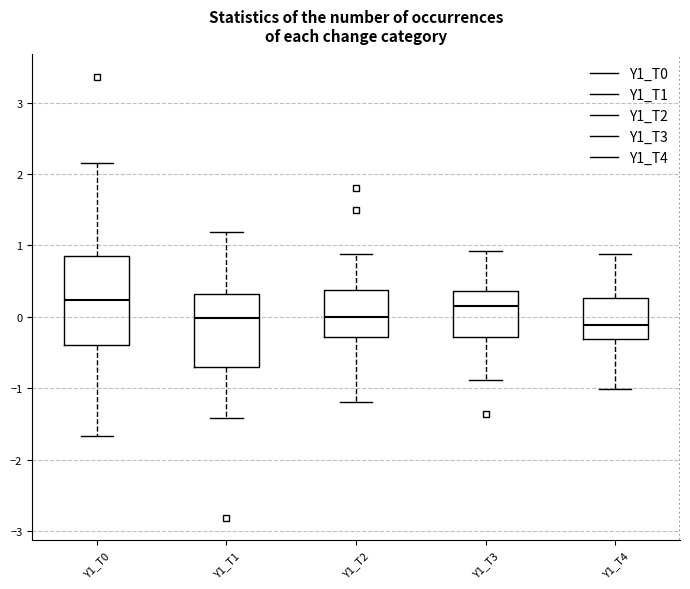

Reading left to right, transcribe this box plot: for each box, give where its median line is, the range the box spans, and where its two whiskers end, as read against the y-axis. The values are not printed on the chart, so give them approximately, as read against the axis.

Y1_T0: median 0.2, box -0.4 to 0.9, whiskers -1.7 to 2.2
Y1_T1: median 0.0, box -0.7 to 0.3, whiskers -1.4 to 1.2
Y1_T2: median 0.0, box -0.3 to 0.4, whiskers -1.2 to 0.9
Y1_T3: median 0.2, box -0.3 to 0.4, whiskers -0.9 to 0.9
Y1_T4: median -0.1, box -0.3 to 0.3, whiskers -1.0 to 0.9